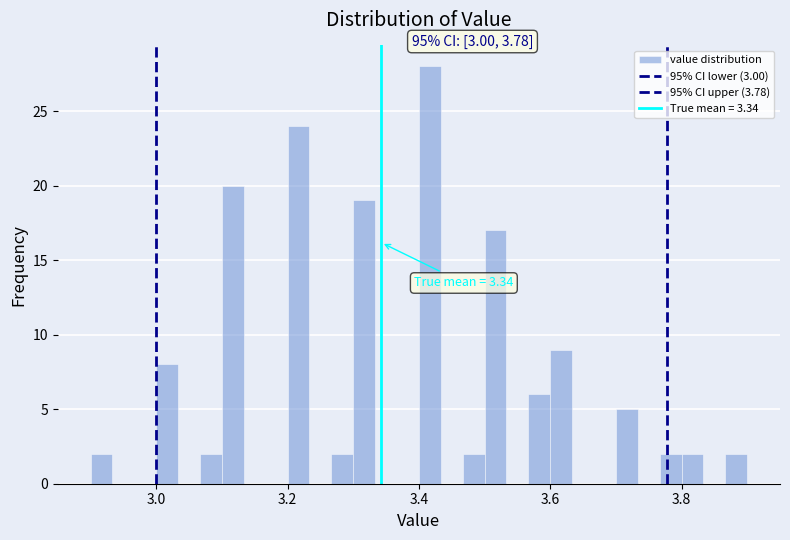

Read against the x-axis, roughly where is the centre of the tallest bar?

3.42